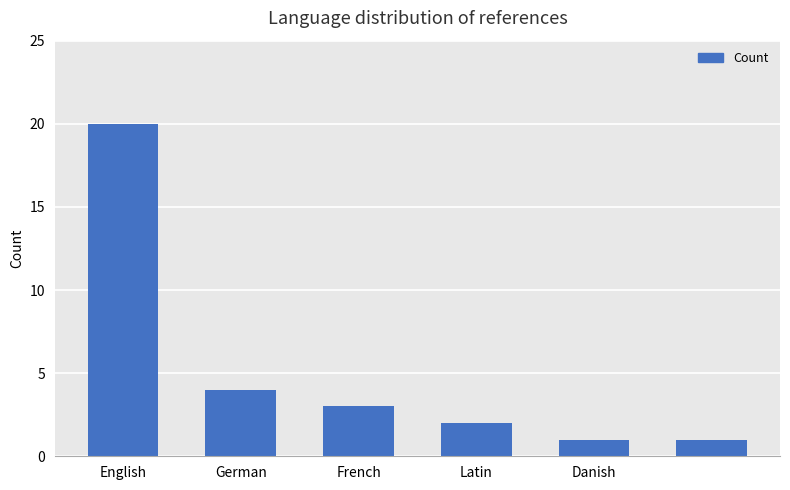

How many bars are there in total?

6